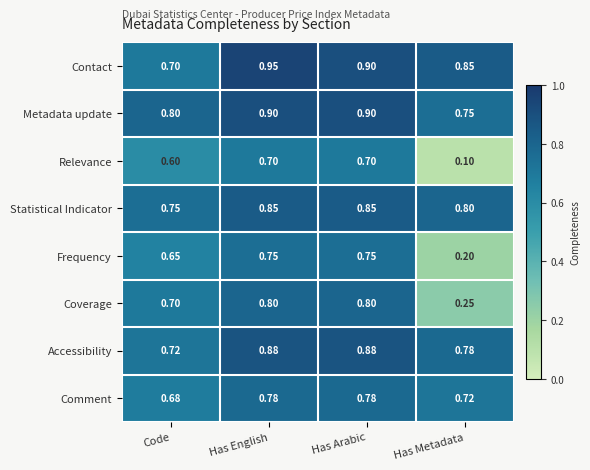

Which series has the largest total across all categories?

Contact